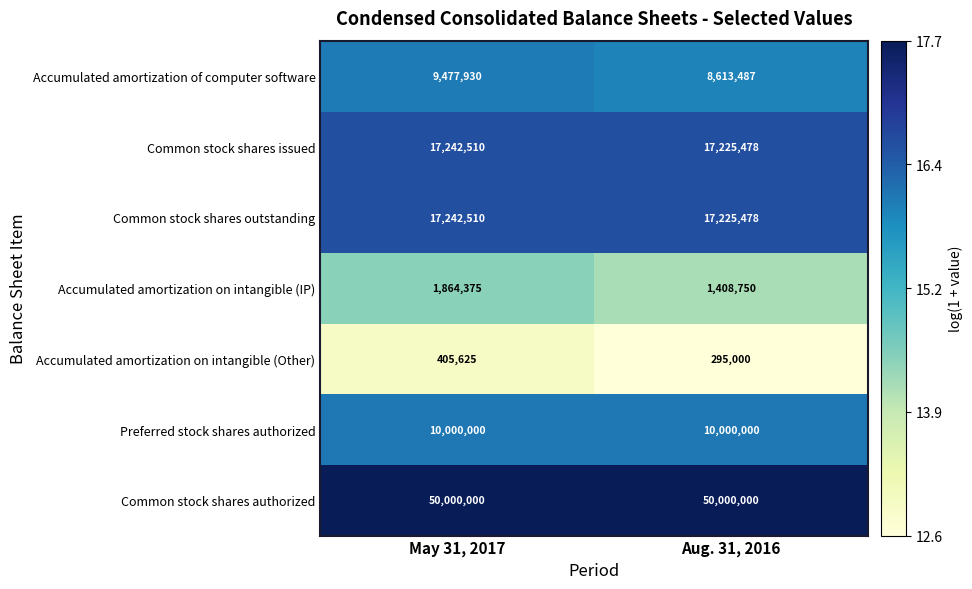

Reading left to right, list all the values displayed in this chart.

Accumulated amortization of computer software: May 31, 2017=9477930	Aug. 31, 2016=8613487
Common stock shares issued: May 31, 2017=17242510	Aug. 31, 2016=17225478
Common stock shares outstanding: May 31, 2017=17242510	Aug. 31, 2016=17225478
Accumulated amortization on intangible (IP): May 31, 2017=1864375	Aug. 31, 2016=1408750
Accumulated amortization on intangible (Other): May 31, 2017=405625	Aug. 31, 2016=295000
Preferred stock shares authorized: May 31, 2017=10000000	Aug. 31, 2016=10000000
Common stock shares authorized: May 31, 2017=50000000	Aug. 31, 2016=50000000